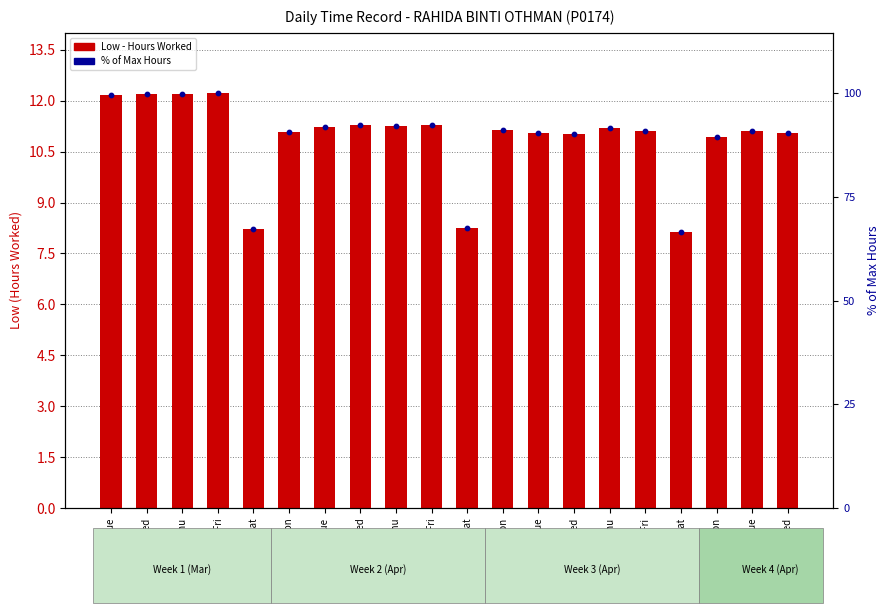

At how many categories does at least one series exceed 53?

20